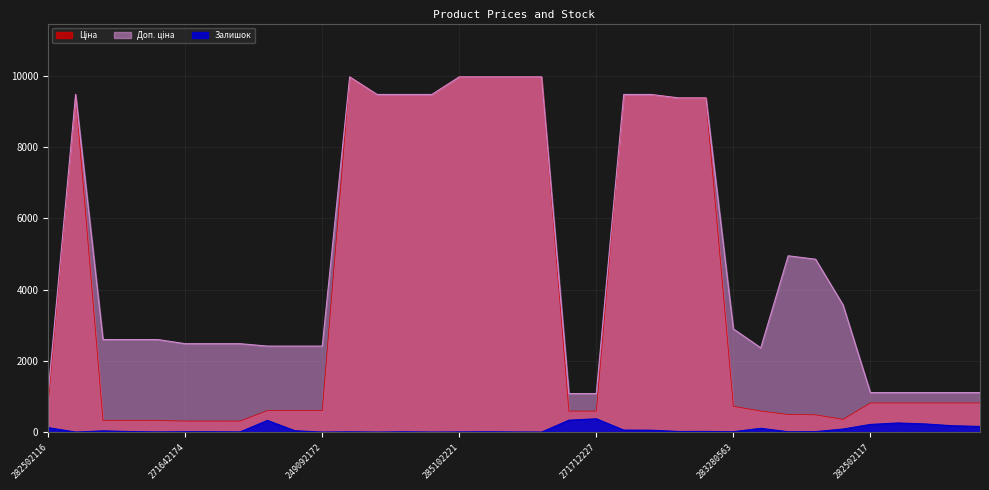

What is the value of the Доп. ціна point at the 28th from the left?

4950.4